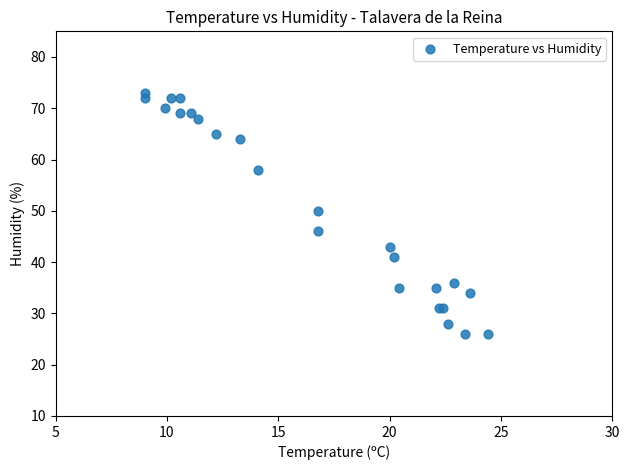

What Y value in the scatter plot is closest to 49?

50